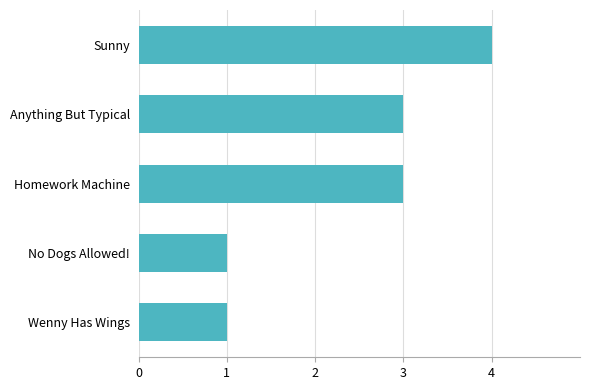

What is the average value?

2